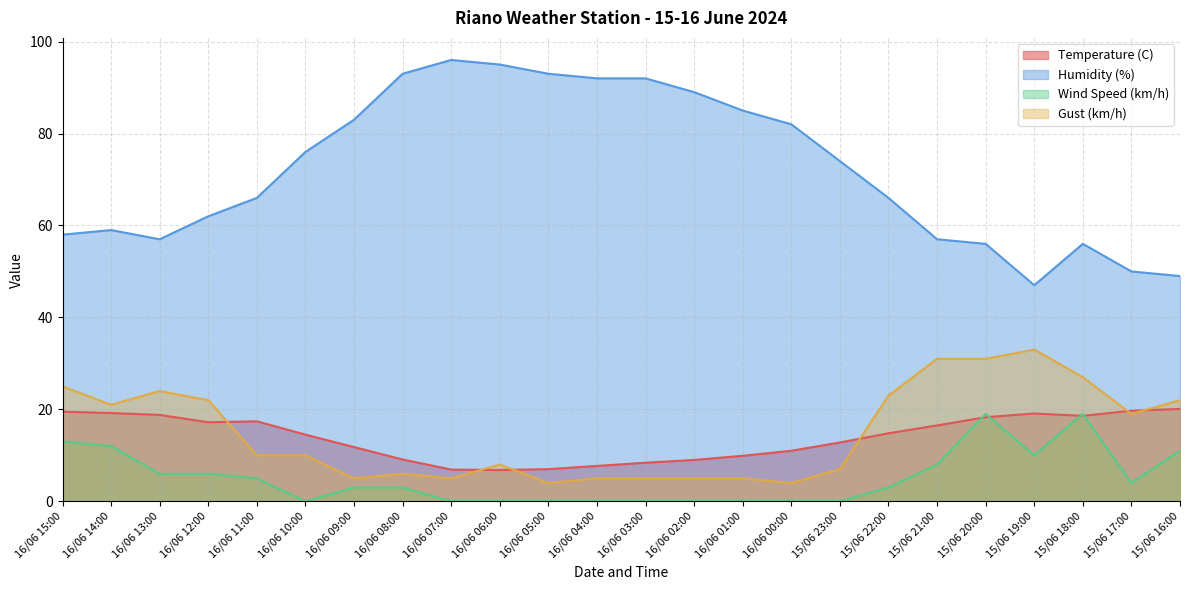

What is the difference between the maximum and minimum values in the Wind Speed (km/h) series?

19.0